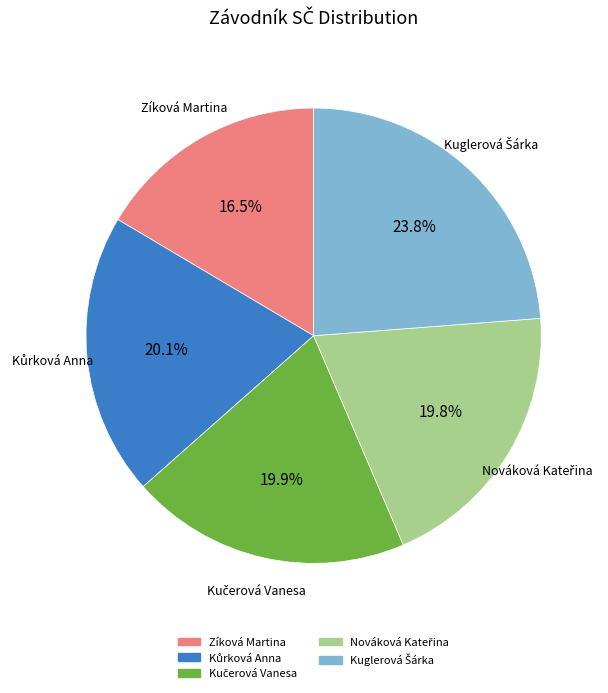

Is there any slice that represents more than half of the pie?

No